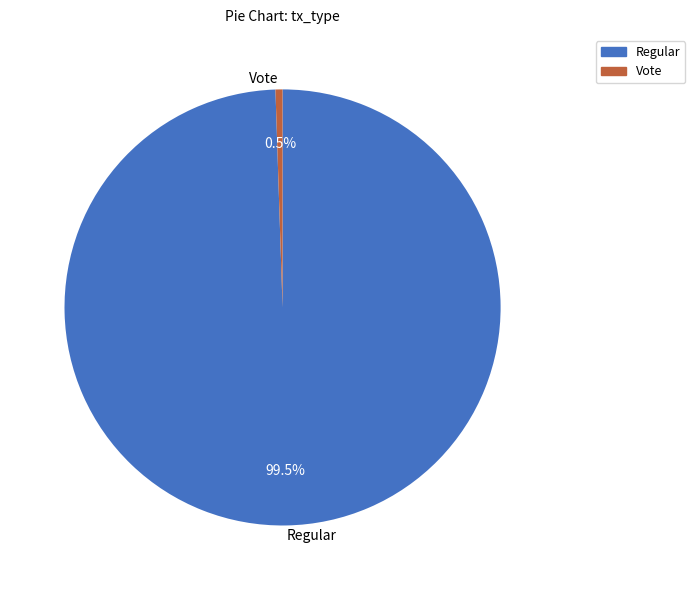

To the nearest percent, what is the average slice percentage?

50%